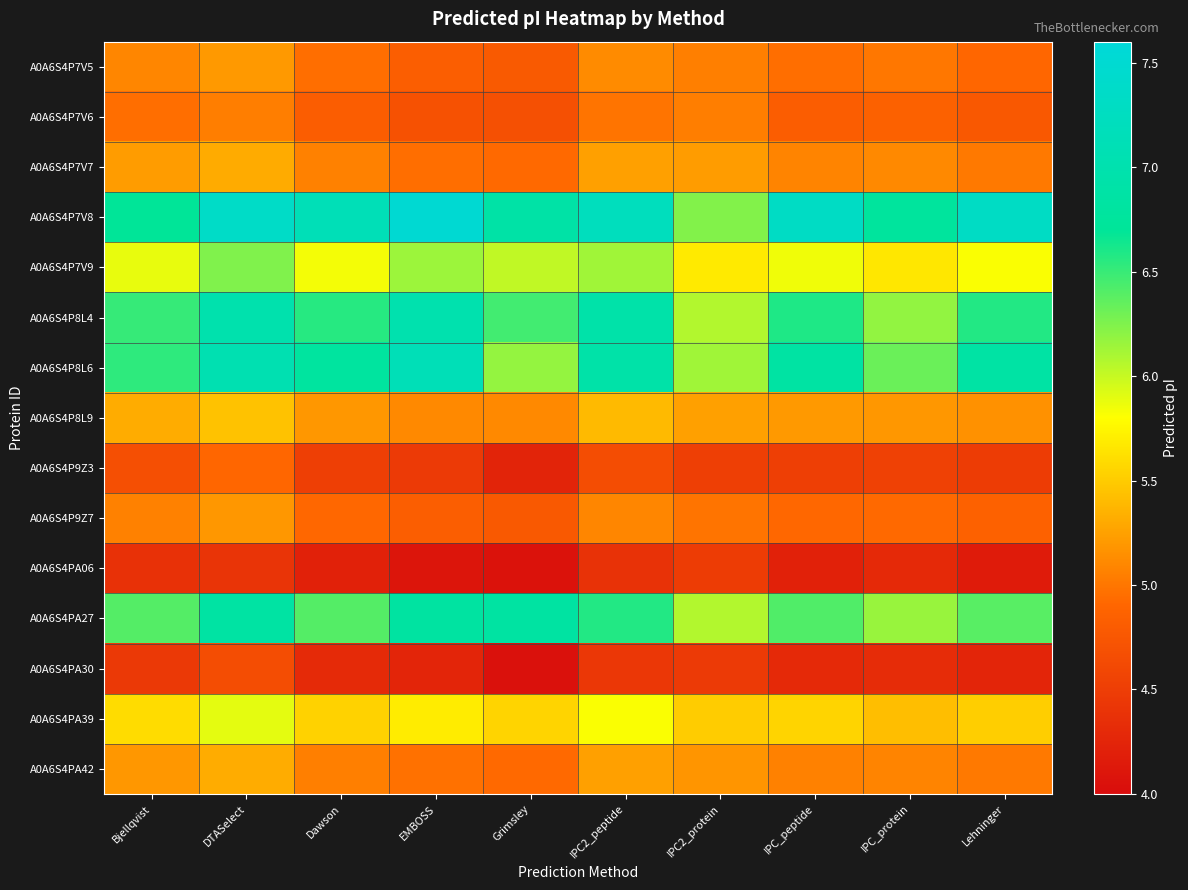

Which series has the largest range (max minus min)?

A0A6S4P7V8